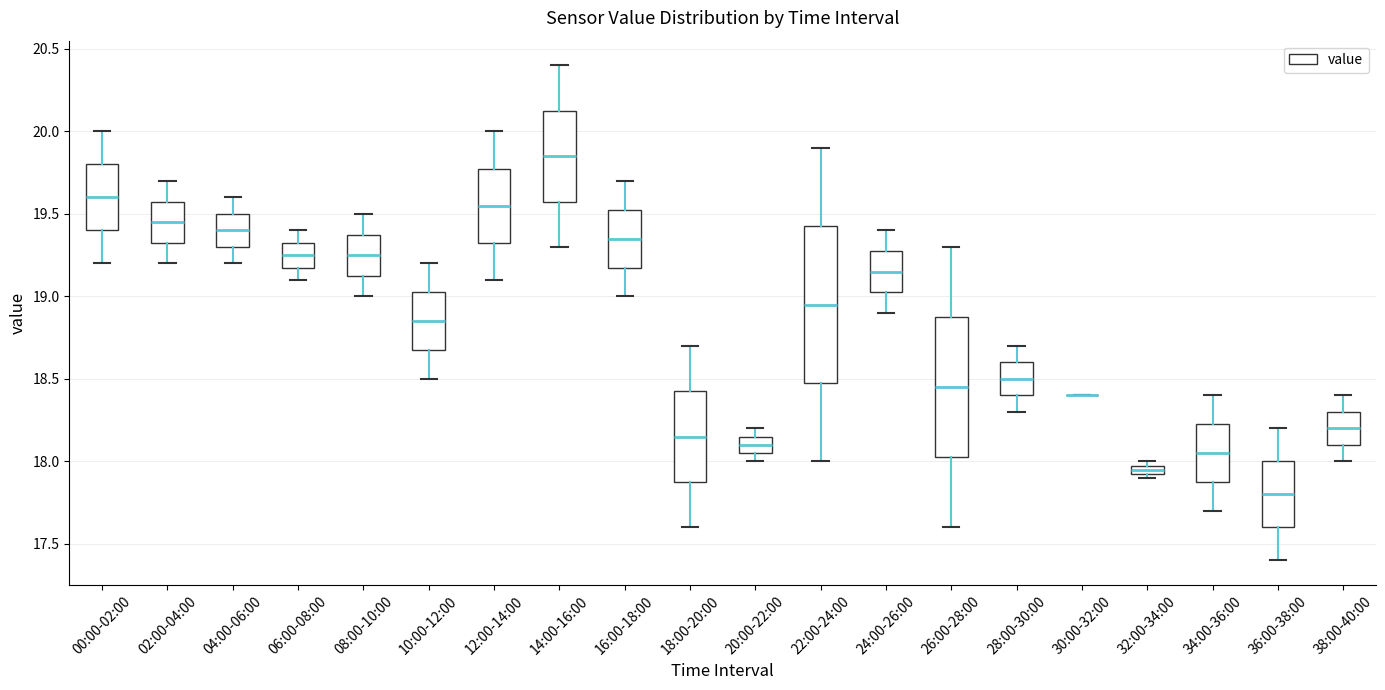

Where does the upper whisker of the box for 12:00-14:00 end on the y-axis? The values are not printed on the chart, so give them approximately, as read against the axis.

20.00